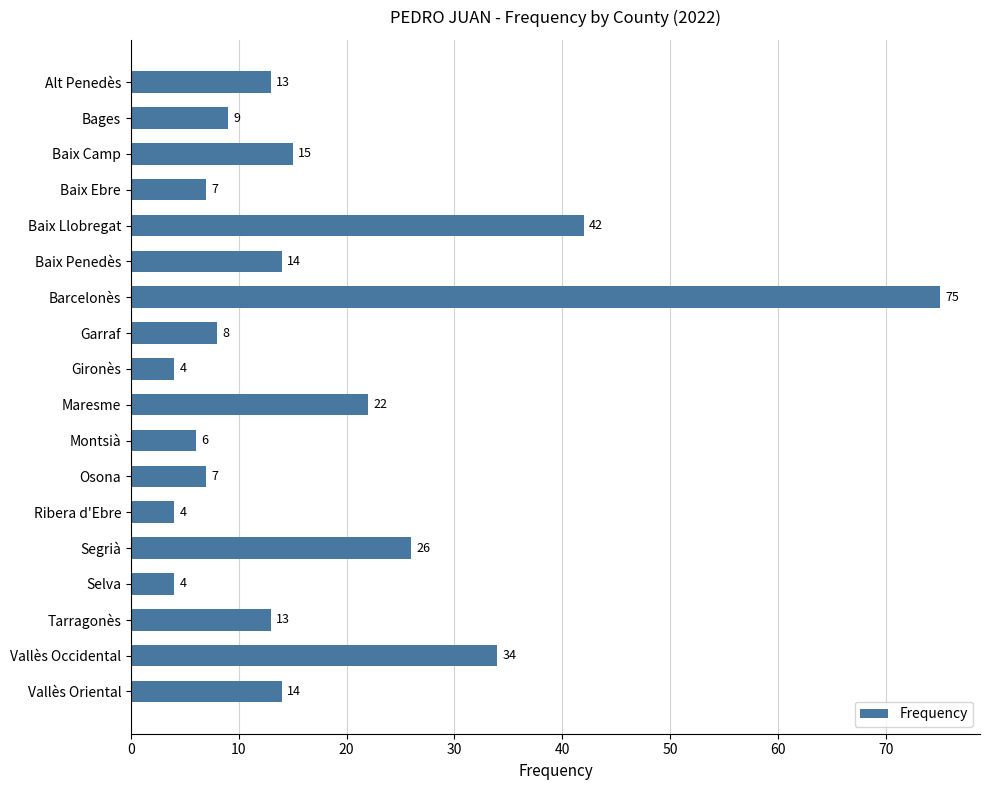

What is the minimum value shown in the chart?

4